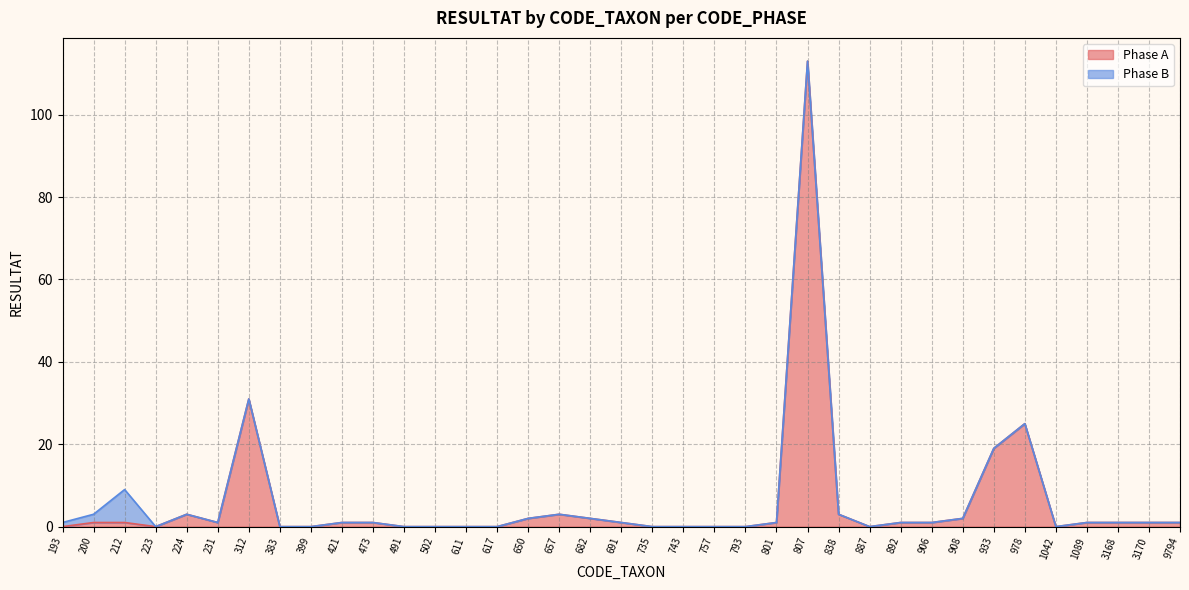

What is the difference between the second highest and minimum values?

31